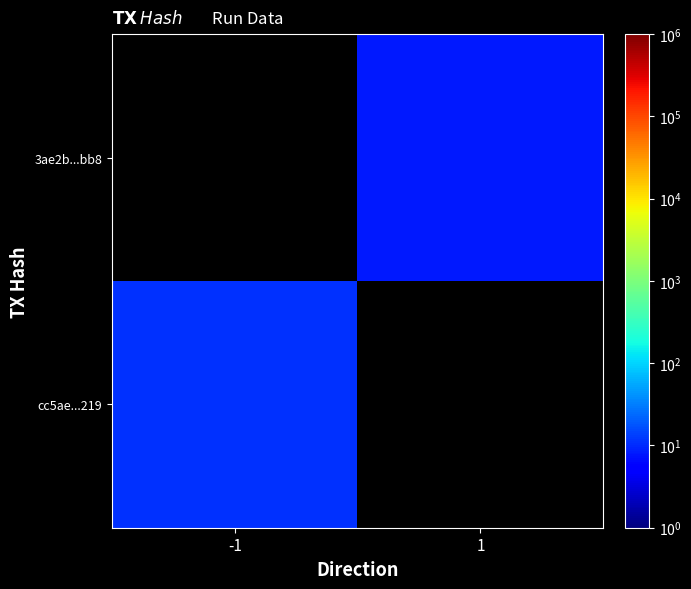

List the series in order of their peak value, highest first.

cc5ae...219, 3ae2b...bb8